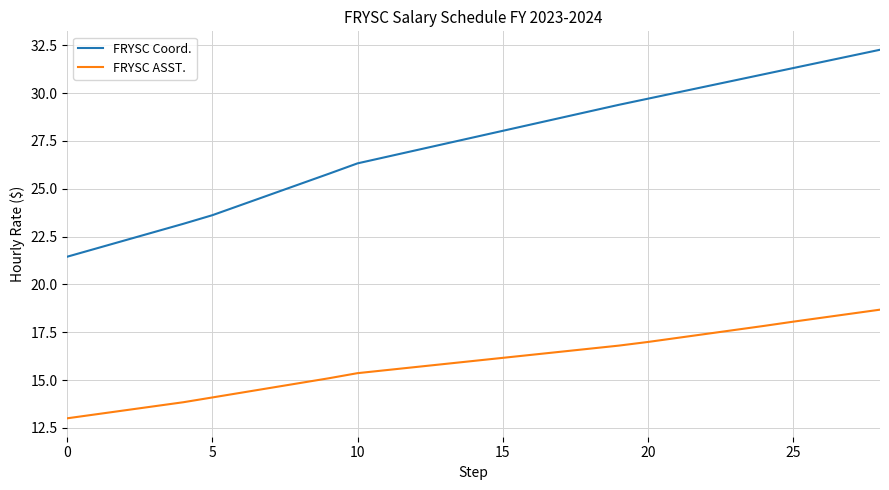

Rank the series by their maximum value, from highest to lowest.

FRYSC Coord., FRYSC ASST.